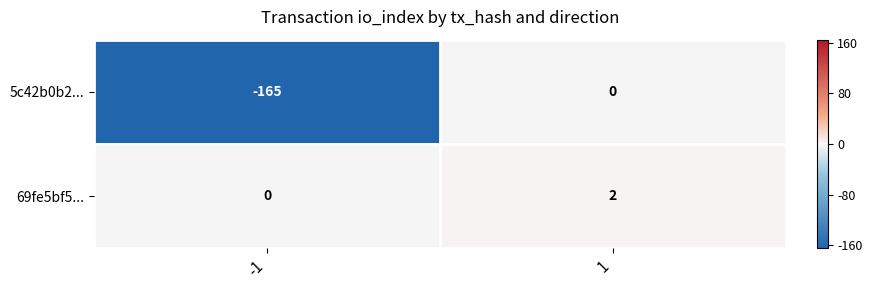

How many series are shown in this chart?

2